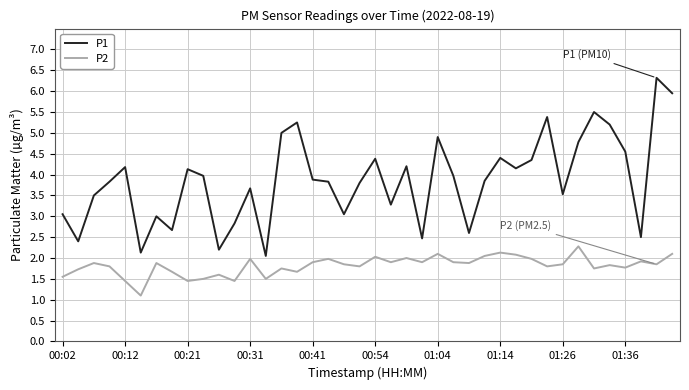

Which series has the largest range (max minus min)?

P1